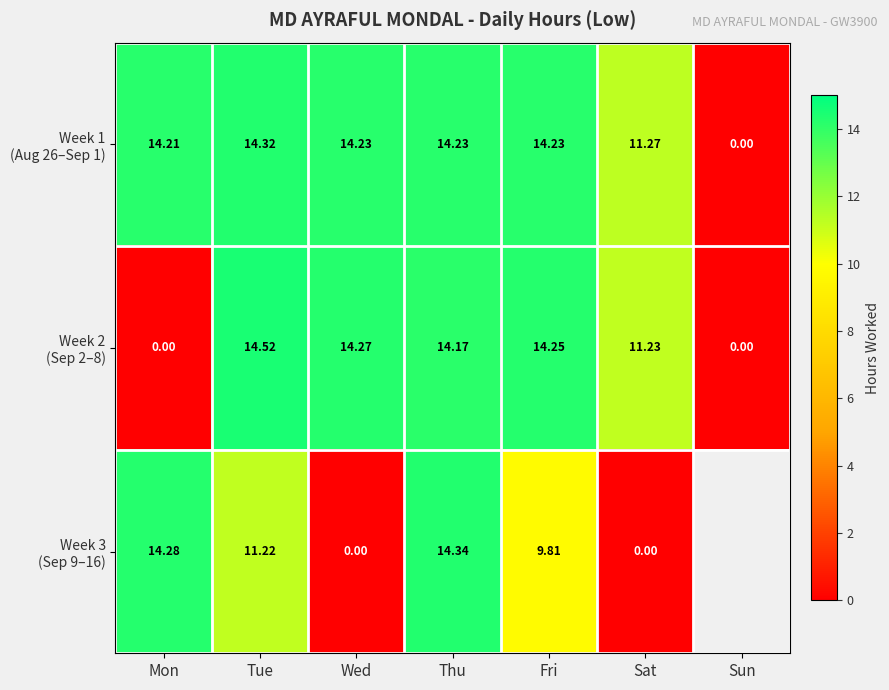

What is the highest value of the Week 3 (Sep 9–16) series?

14.3